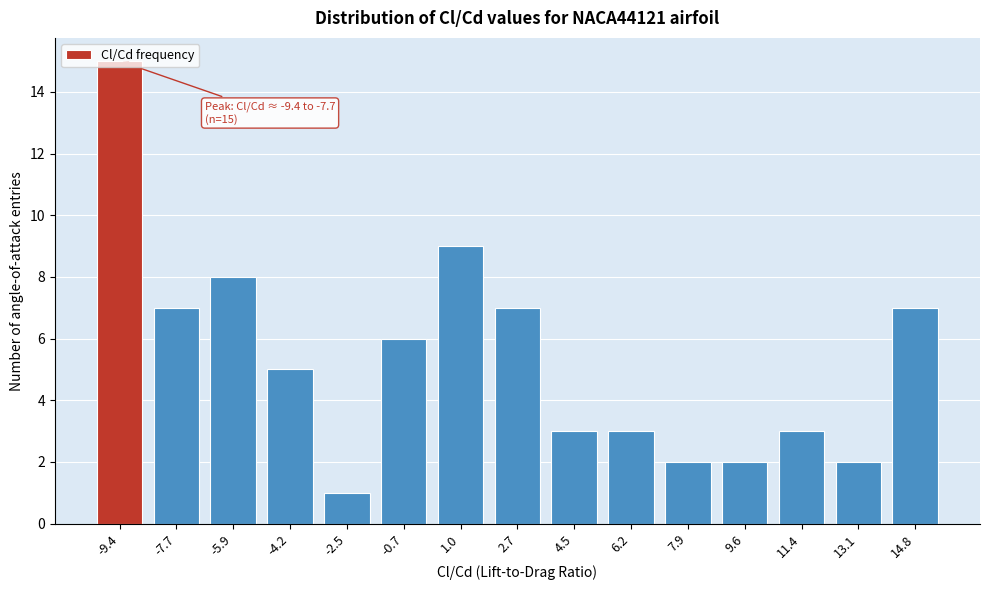

Which label corresponds to the largest value in the chart?

-9.4